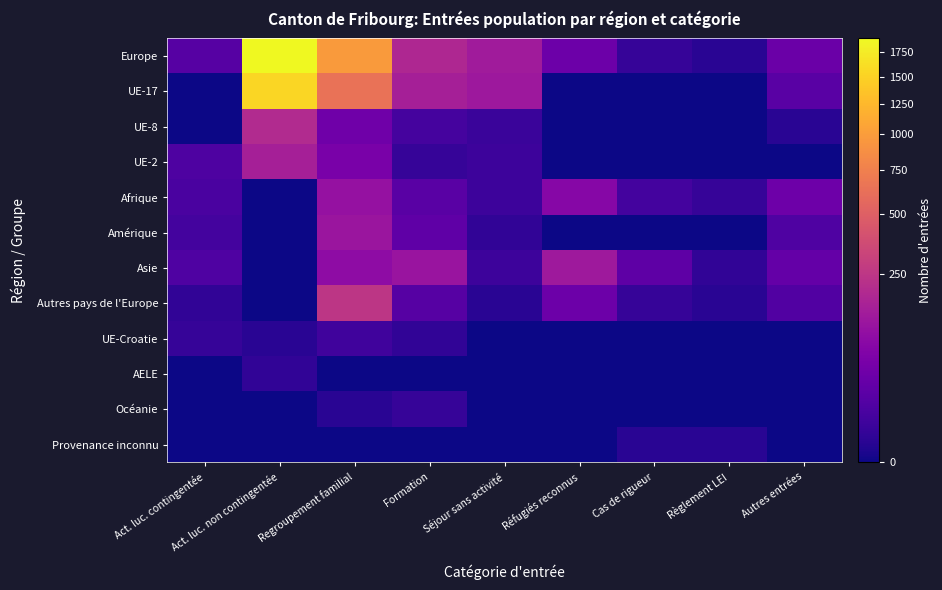

Which category has the highest value across all series?

Act. luc. non contingentée